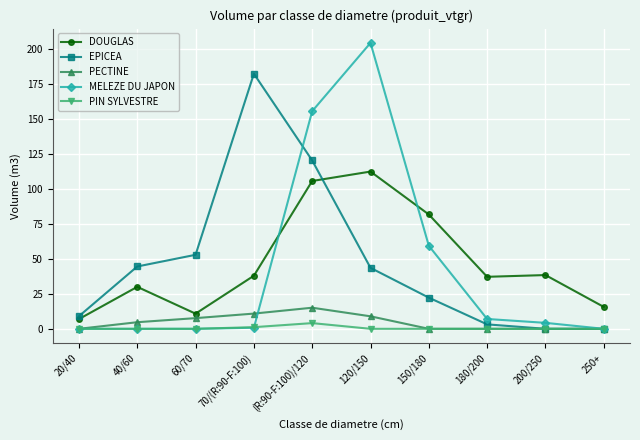

True or false: PIN SYLVESTRE has a value of 0.0 at 120/150.

True